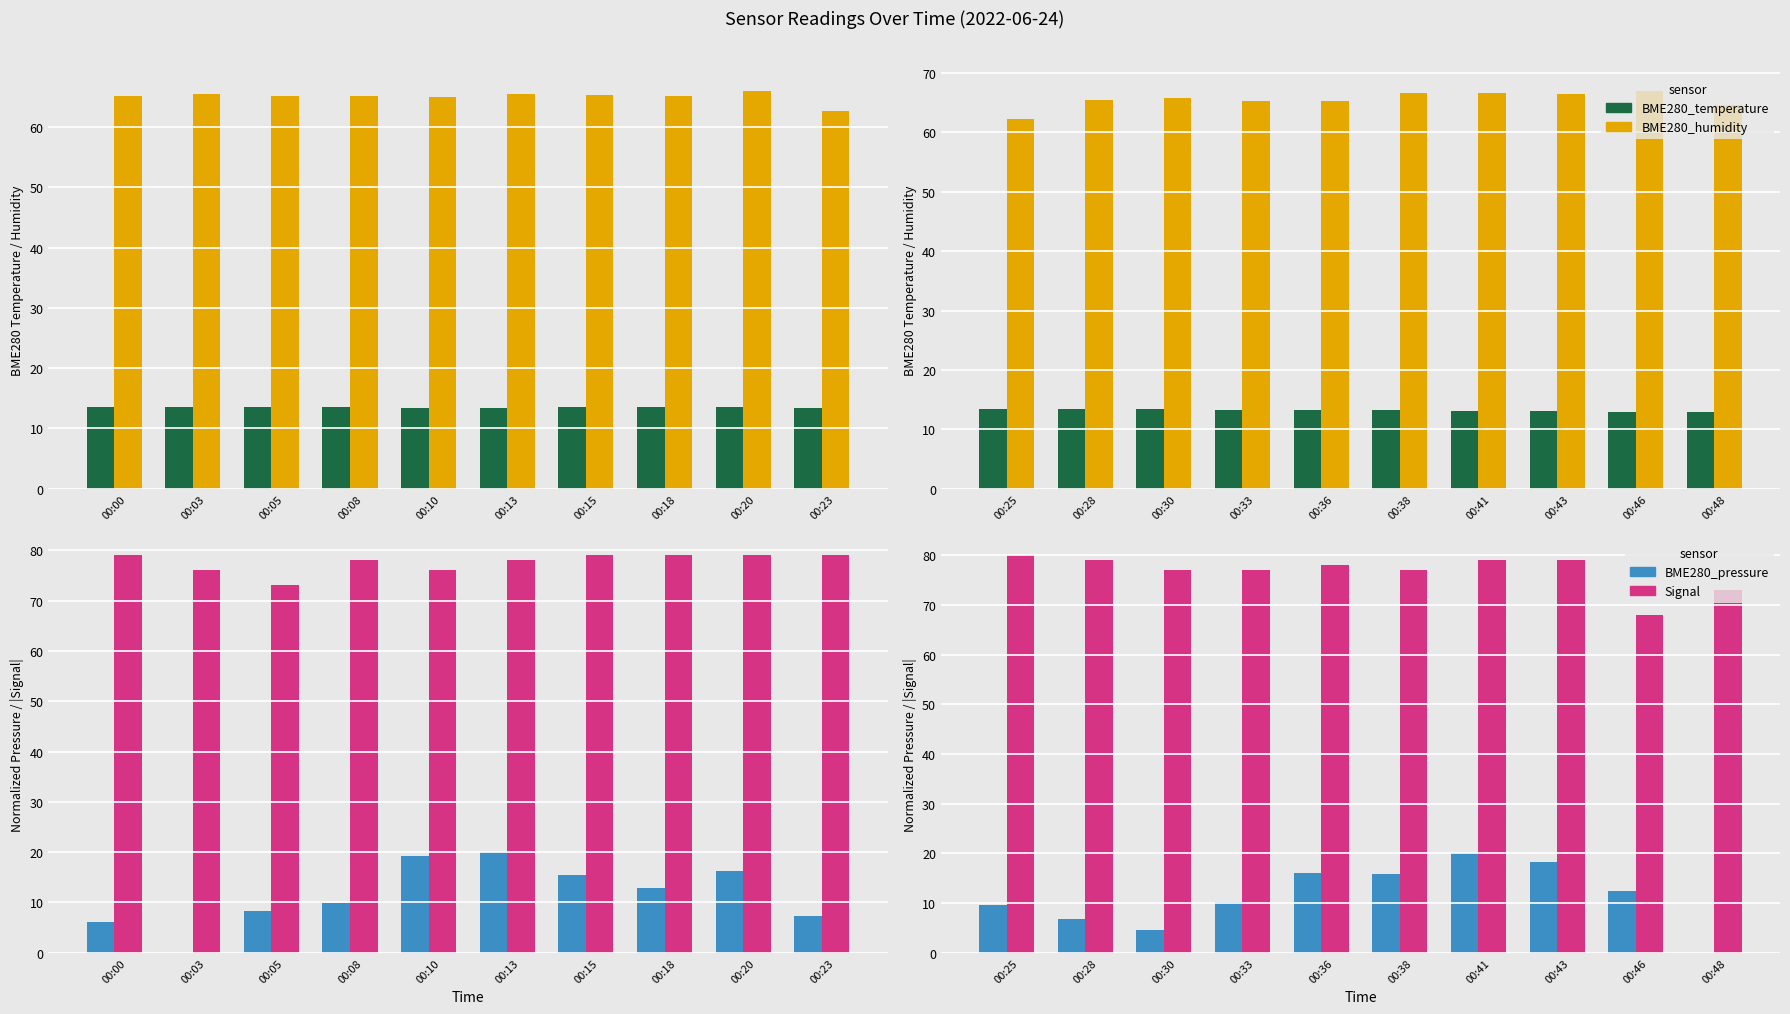

Count the number of data series in this chart.

4